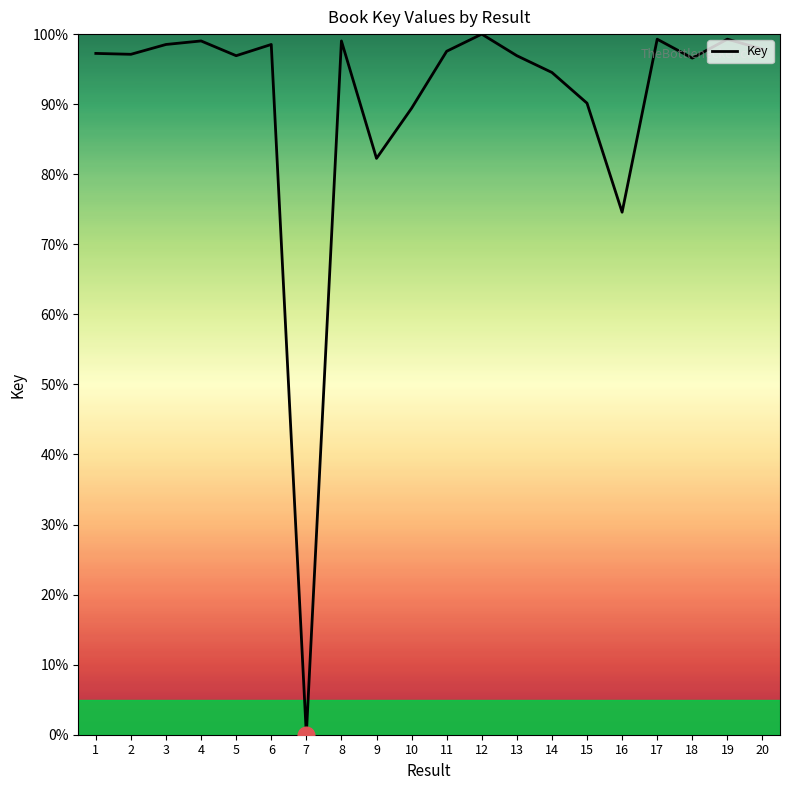

What is the difference between the maximum and minimum values?

100.0